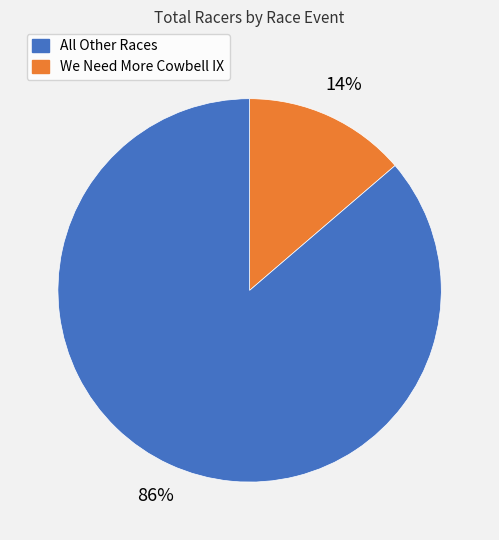

Is there a majority slice in this chart?

Yes